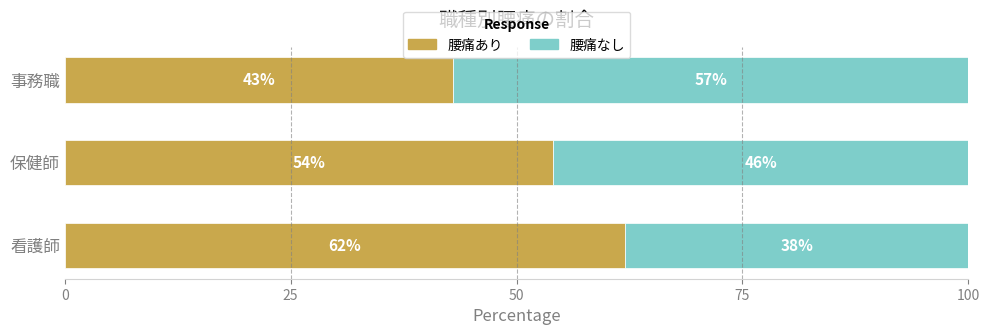

At which label does 腰痛あり reach its minimum?

事務職